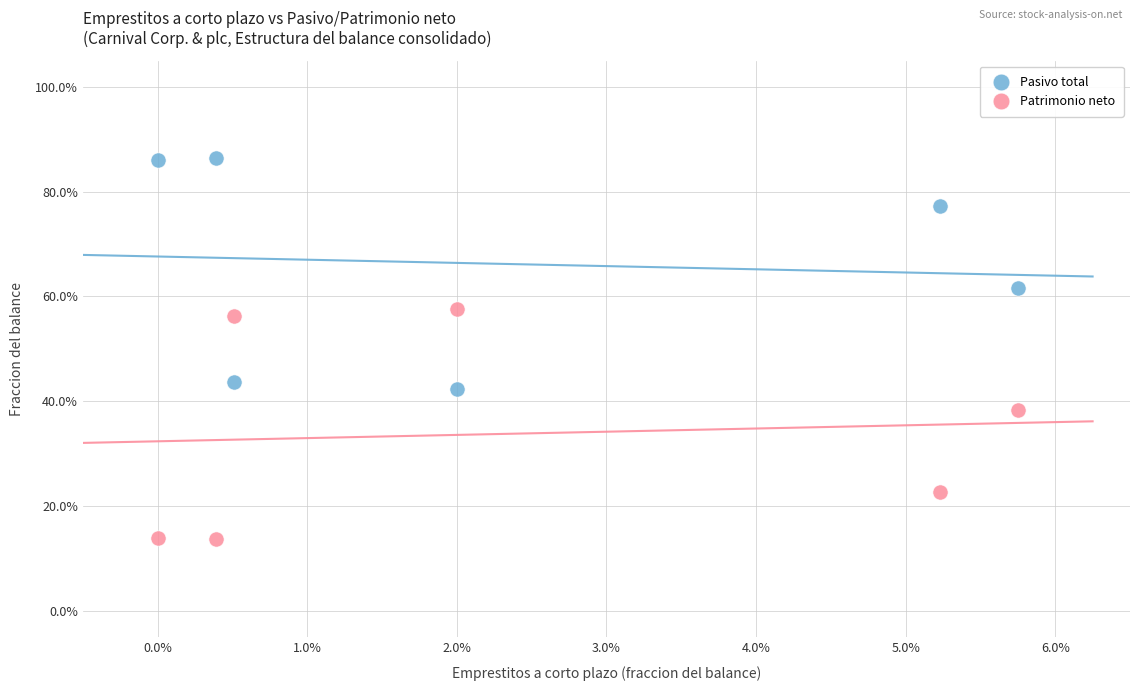

What are all the series names shown in the legend?

Pasivo total, Patrimonio neto